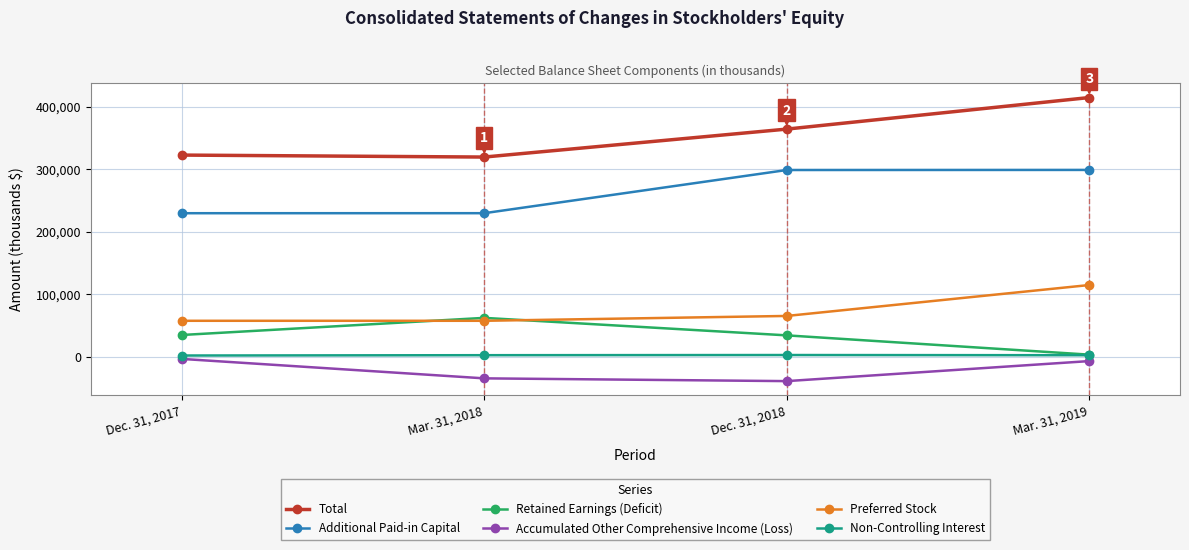

What is the highest value of the Preferred Stock series?

114999